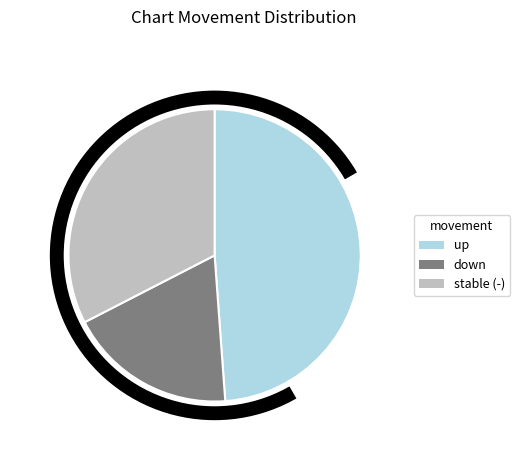

The down slice represents 25% of the pie. True or false?

False